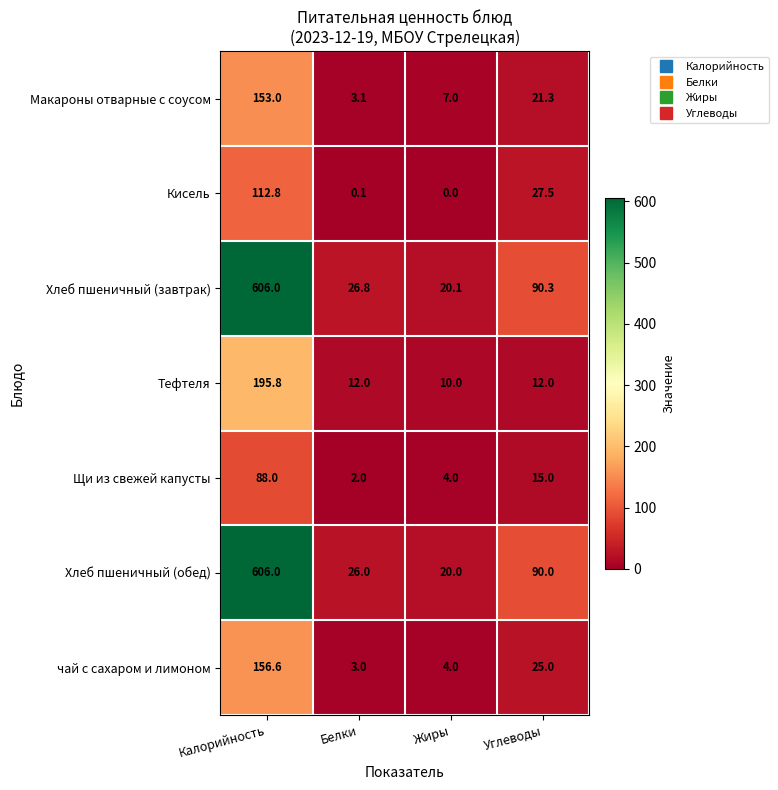

True or false: чай с сахаром и лимоном has a value of 4.0 at Жиры.

True